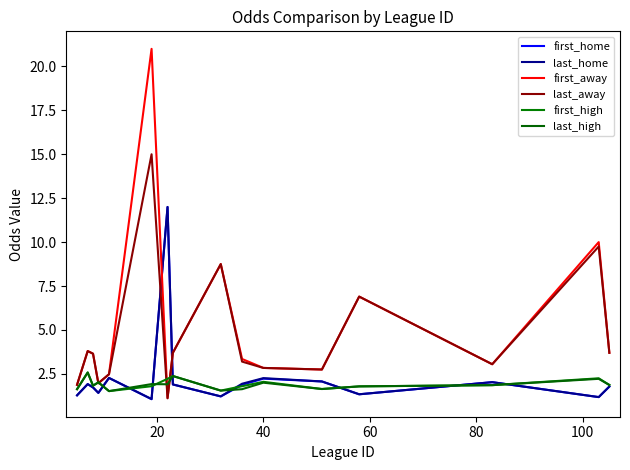

Reading left to right, extract all data points from this chart.

first_home: 1.3	1.9	1.7	1.4	2.3	1.1	12.0	1.9	1.2	1.9	2.2	2.1	1.3	2.0	1.2	1.8
last_home: 1.3	1.9	1.7	1.4	2.3	1.1	12.0	1.9	1.2	1.9	2.3	2.1	1.3	2.0	1.2	1.8
first_away: 1.9	3.8	3.6	2.0	2.5	21.0	1.1	3.7	8.8	3.4	2.8	2.8	6.9	3.0	10.0	3.7
last_away: 1.9	3.8	3.6	2.0	2.5	15.0	1.1	3.7	8.8	3.2	2.8	2.8	6.9	3.0	9.8	3.7
first_high: 1.6	2.6	1.8	2.0	1.5	1.8	2.2	2.4	1.6	1.8	2.0	1.6	1.8	1.9	2.2	1.9
last_high: 1.6	2.6	1.8	2.0	1.5	1.9	1.9	2.4	1.6	1.6	2.0	1.6	1.8	1.9	2.2	1.9